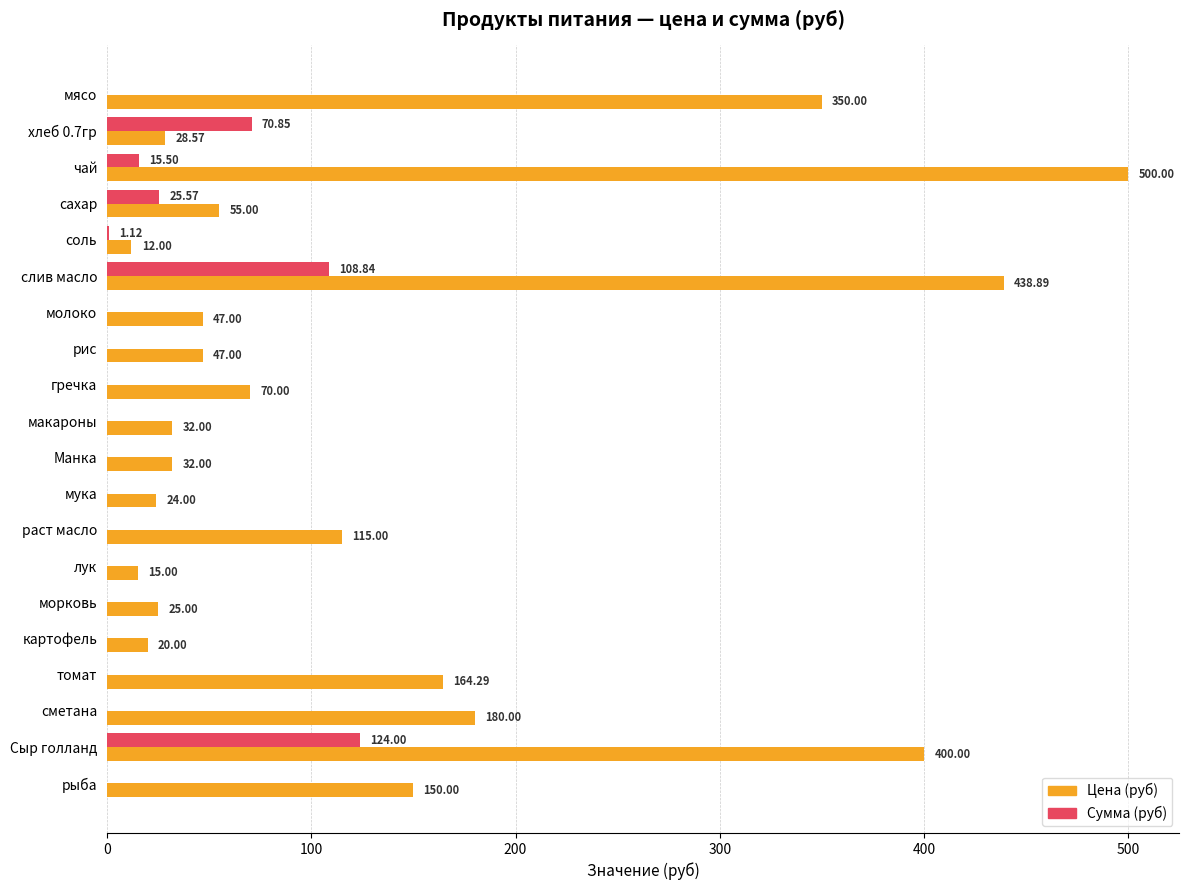

Between мясо and лук, which series saw the biggest shift?

Цена (руб)